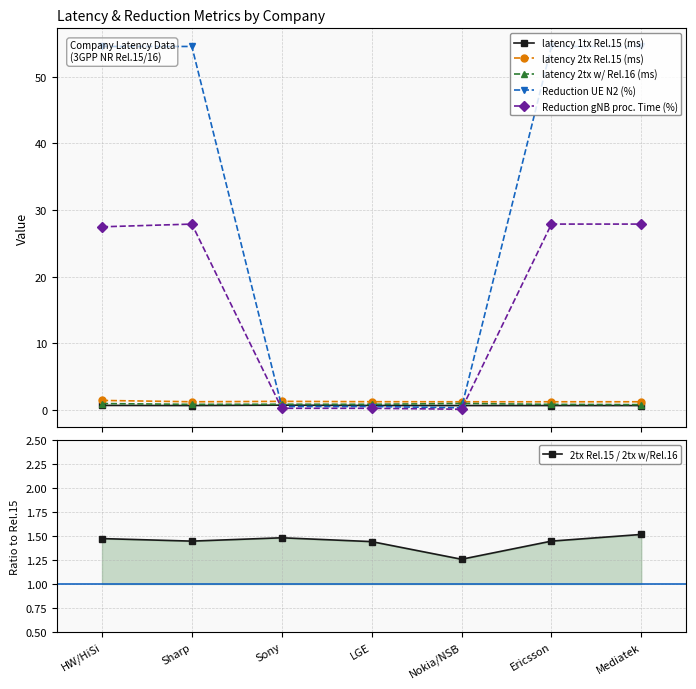

Is the value of latency 1tx Rel.15 (ms) at Sharp greater than the value of Reduction UE N2 (%) at Sharp?

No